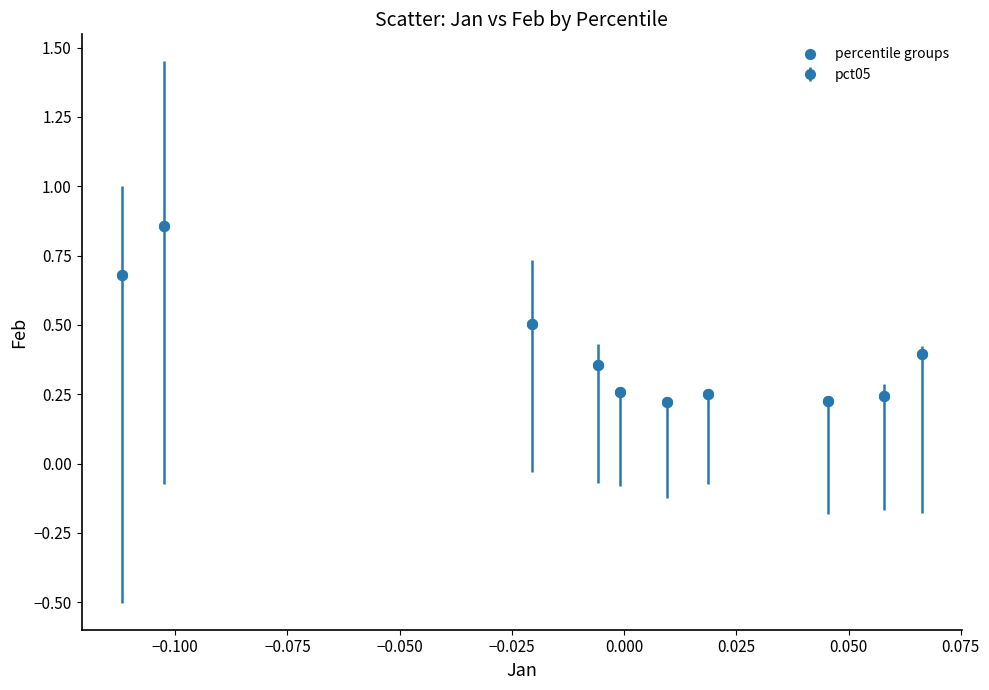

What is the range of Y values (max minus min)?

0.6